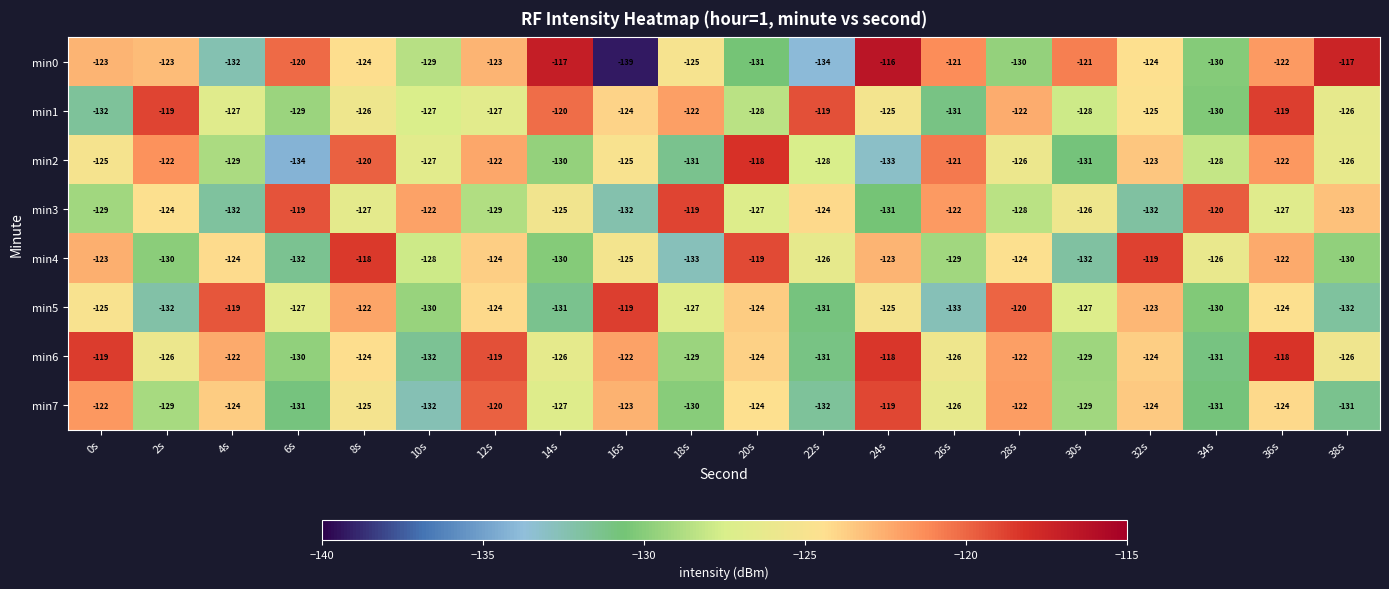

What is the sum of the min4 values at 20s and 0s?

-242